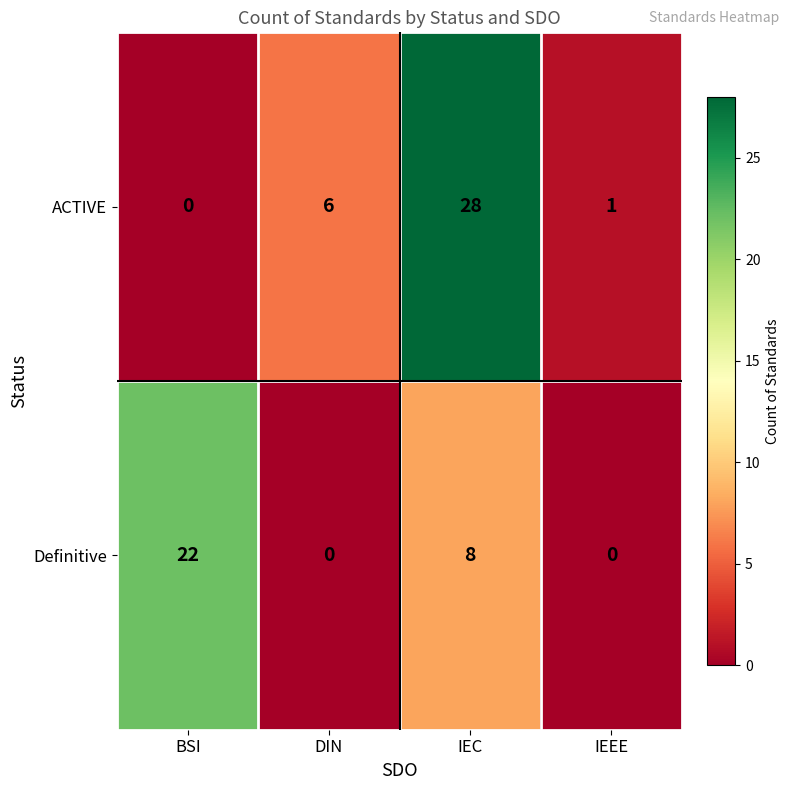

What is the difference between the second highest and second lowest values in the Definitive series?

8